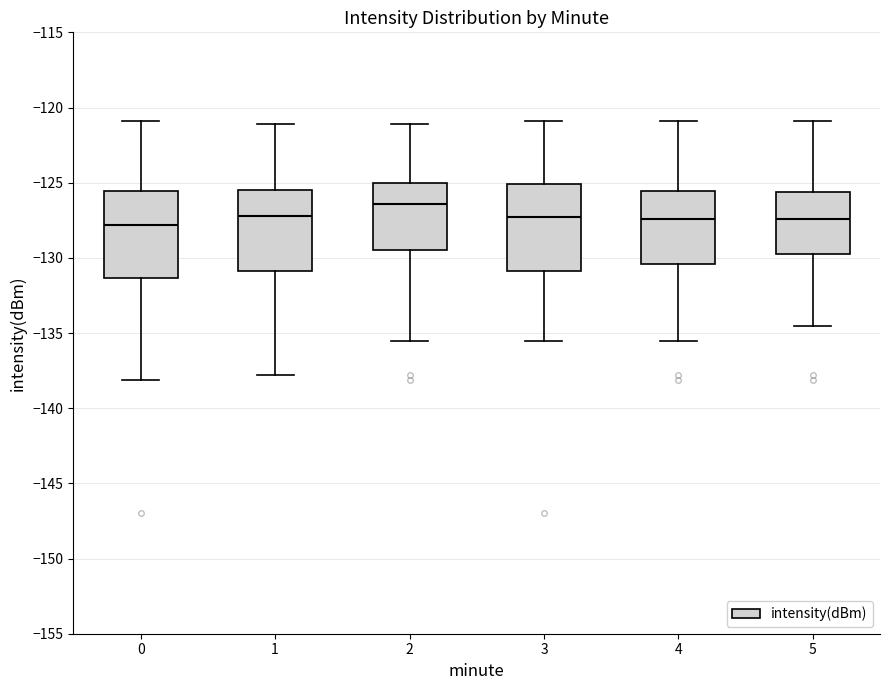

Where is the lower edge of the box at x = 1 on the y-axis? The values are not printed on the chart, so give them approximately, as read against the axis.

-131.0